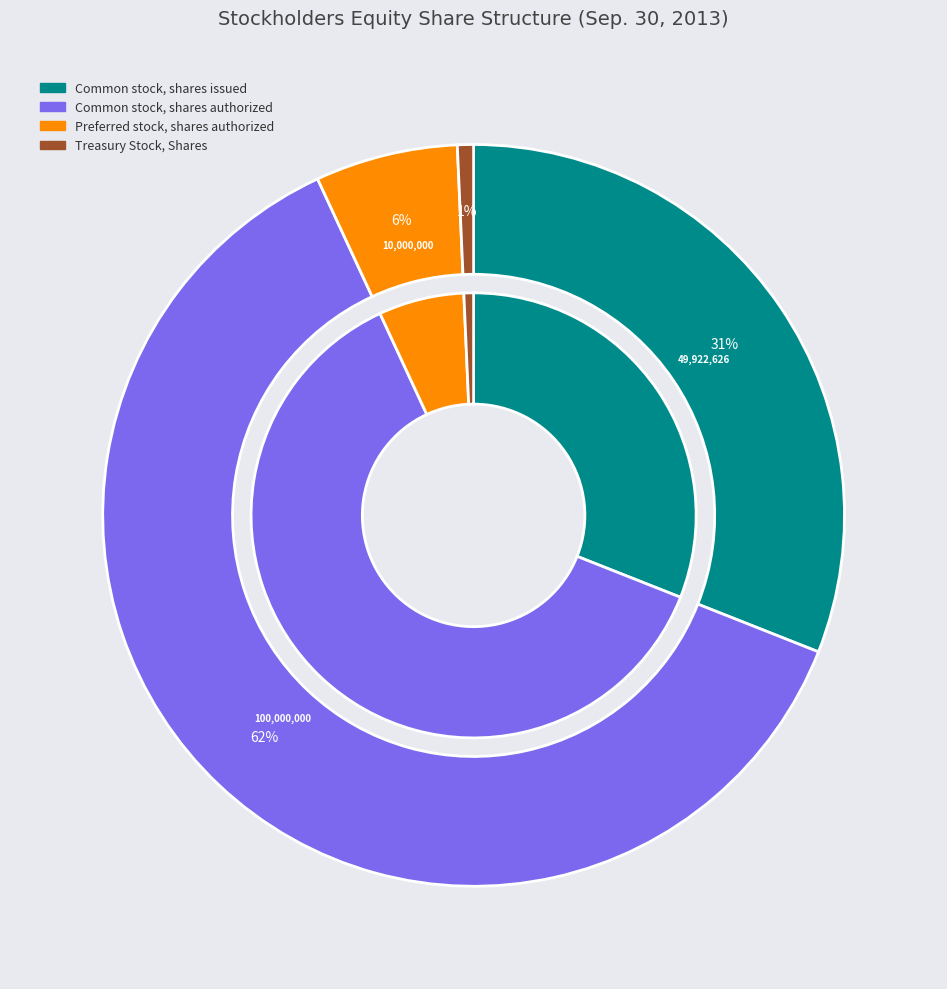

Count the number of slices in the pie.

4